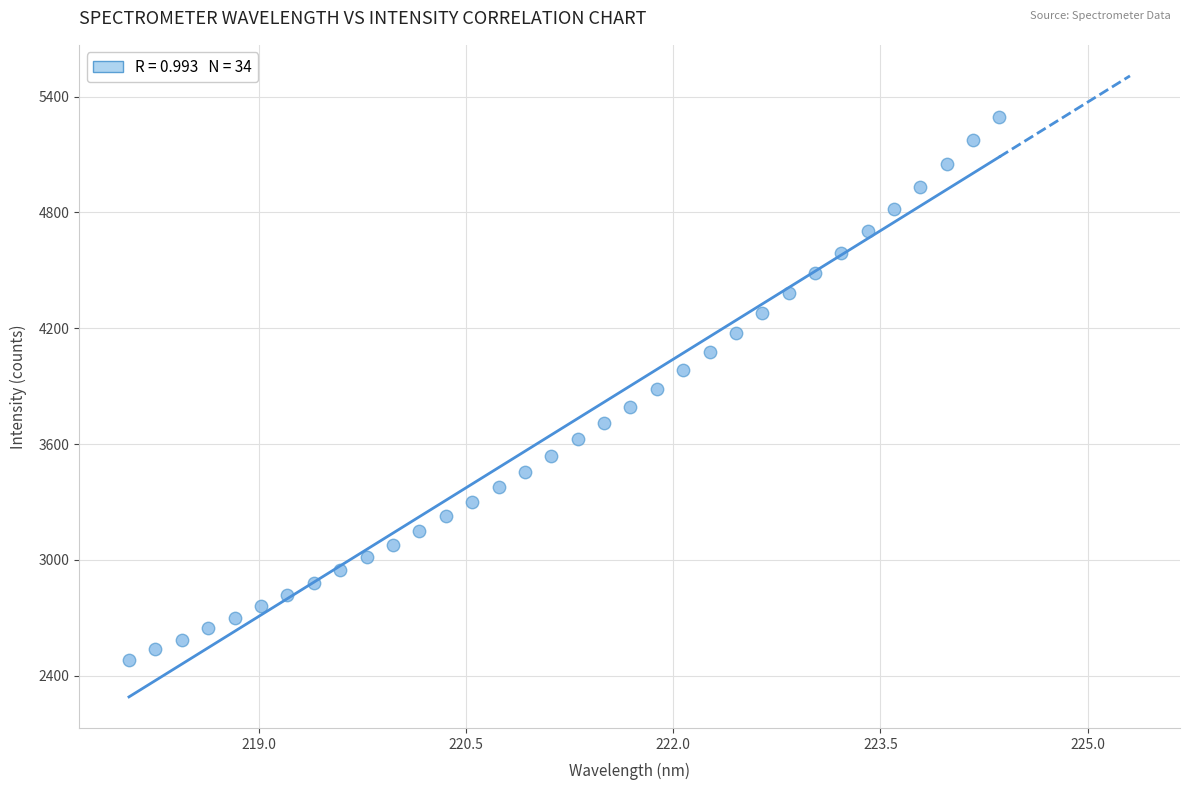

What is the range of Y values (max minus min)?

2812.3